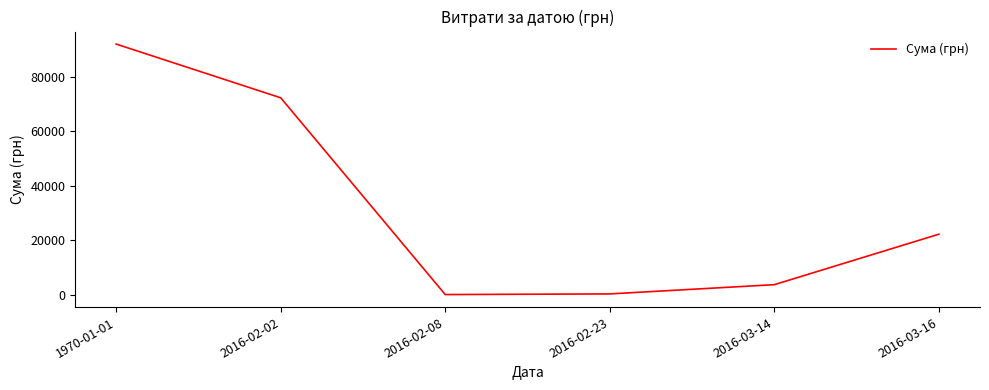

The value at 1970-01-01 is 91951.0. True or false?

True